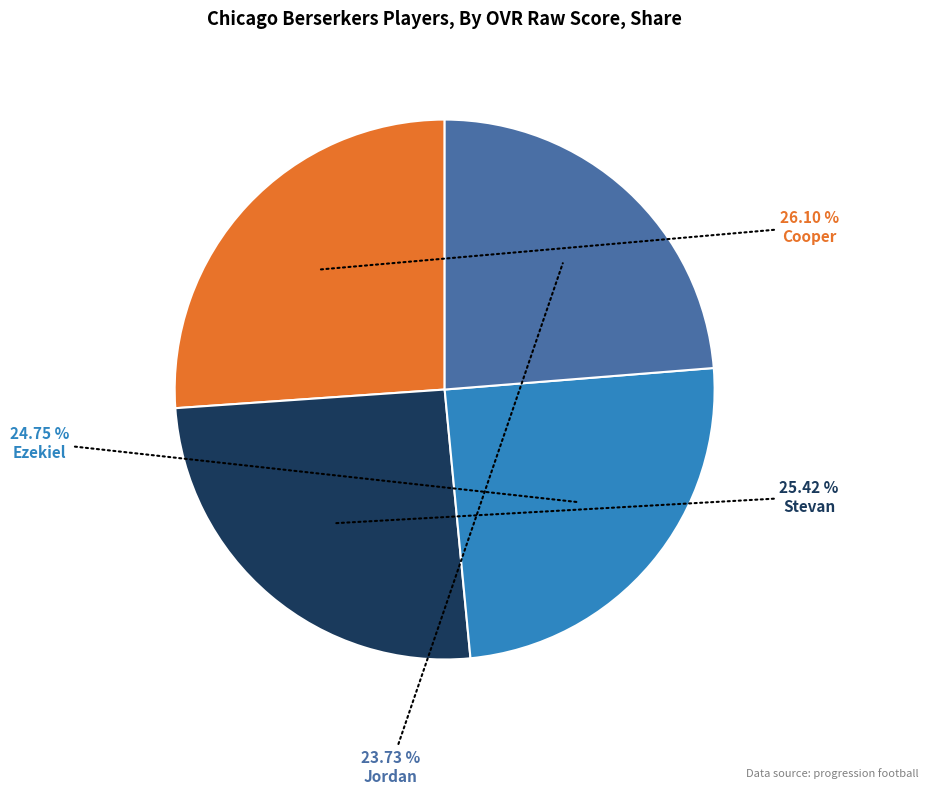

How many slices are in this pie chart?

4